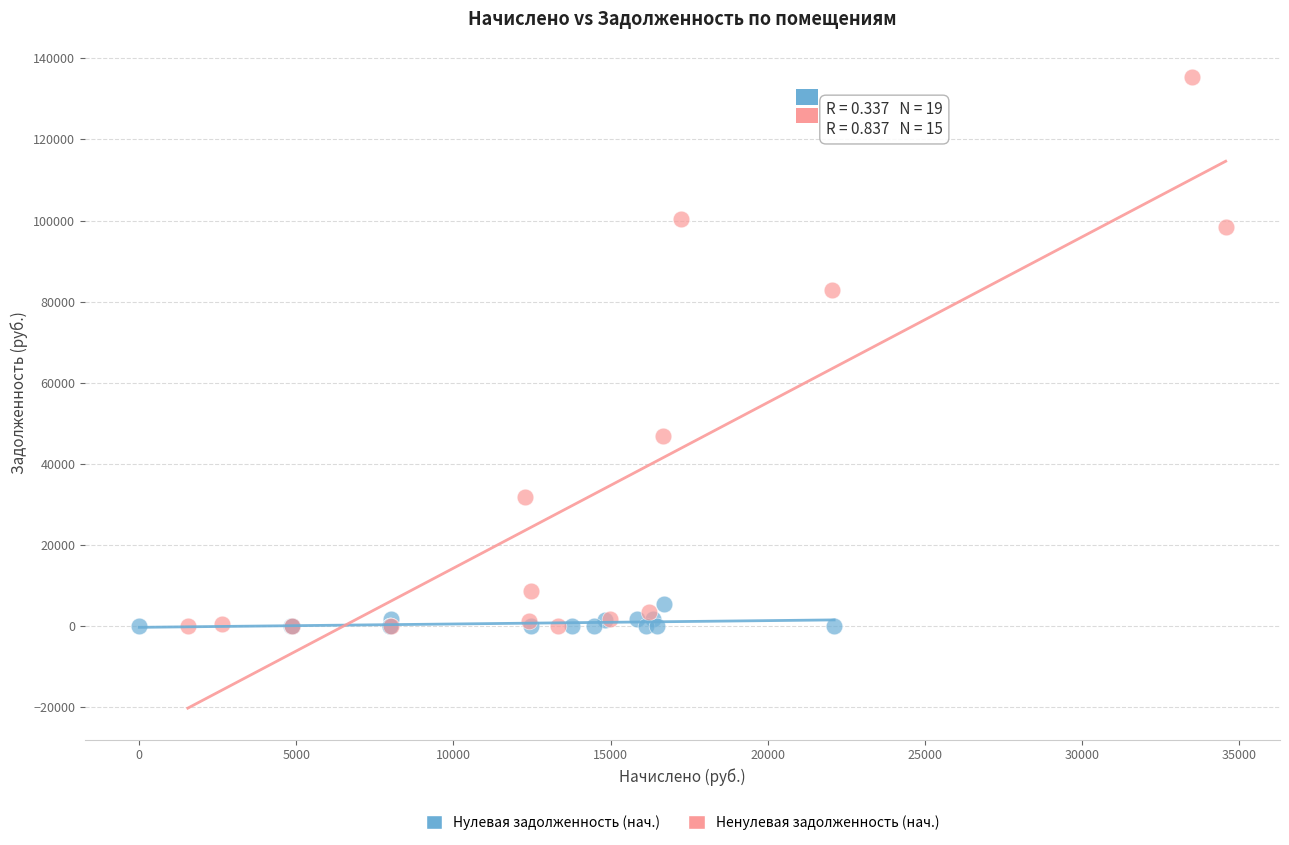

Which series has the largest Y range (max minus min)?

Ненулевая задолженность (нач.)